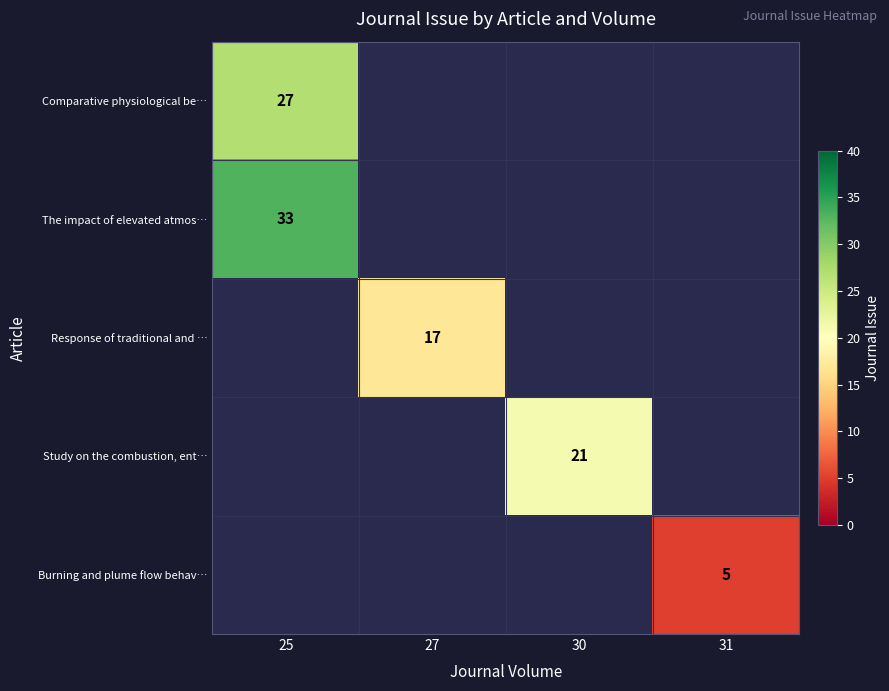

The Comparative physiological be… series shows 27 at 25. True or false?

True